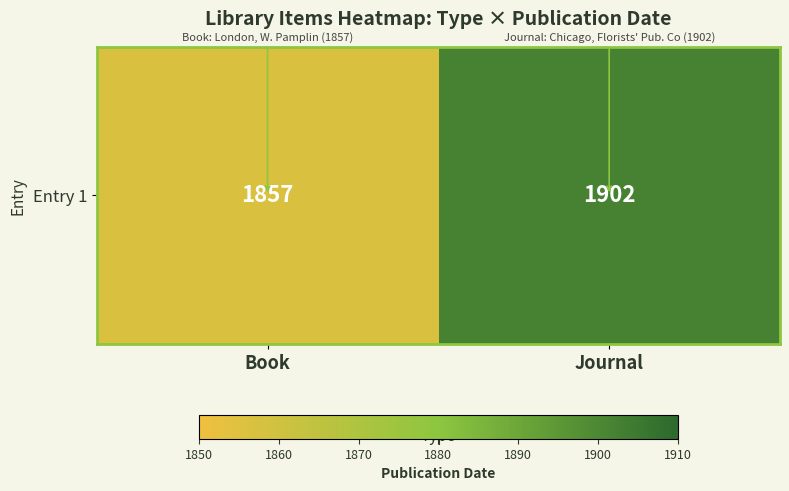

The value at Book is 3085. True or false?

False